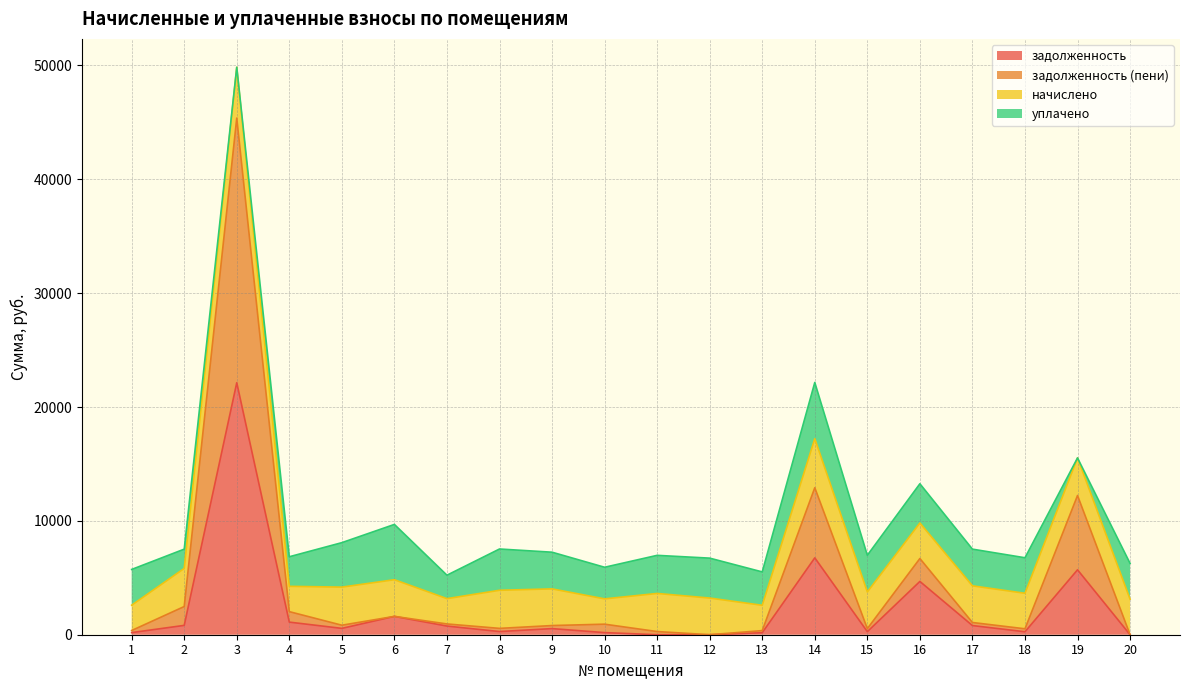

At which category is the sum across all series the highest?

3